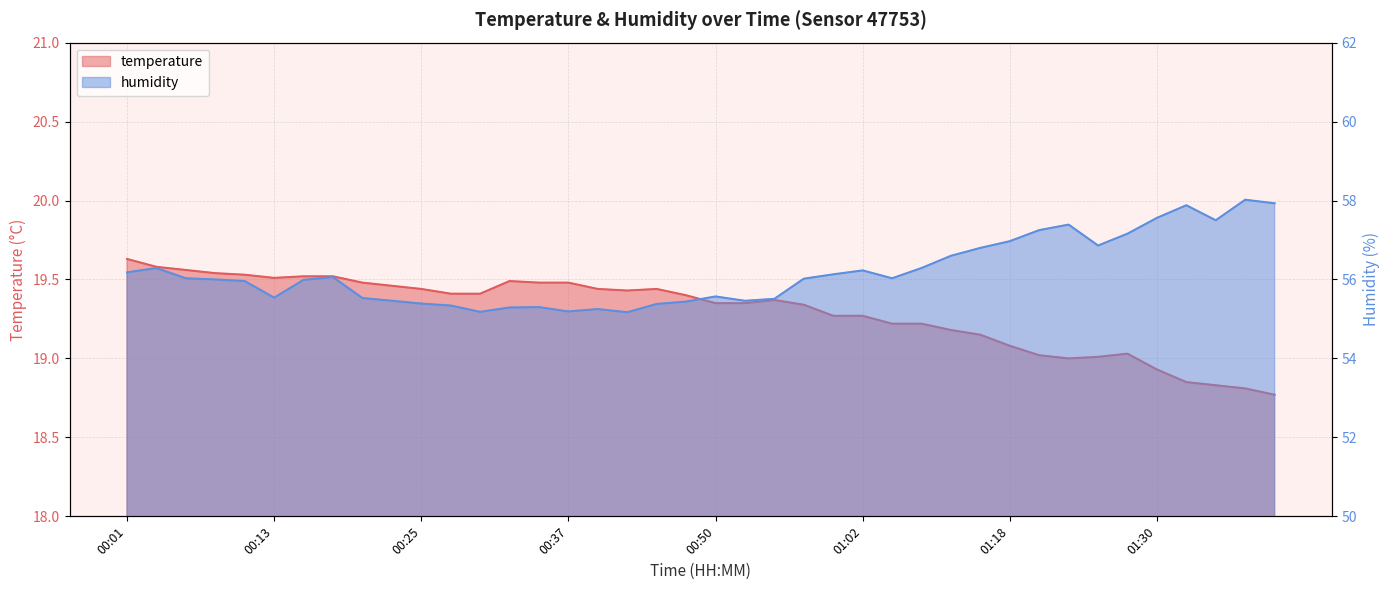

How many data points in humidity are above 56?

21